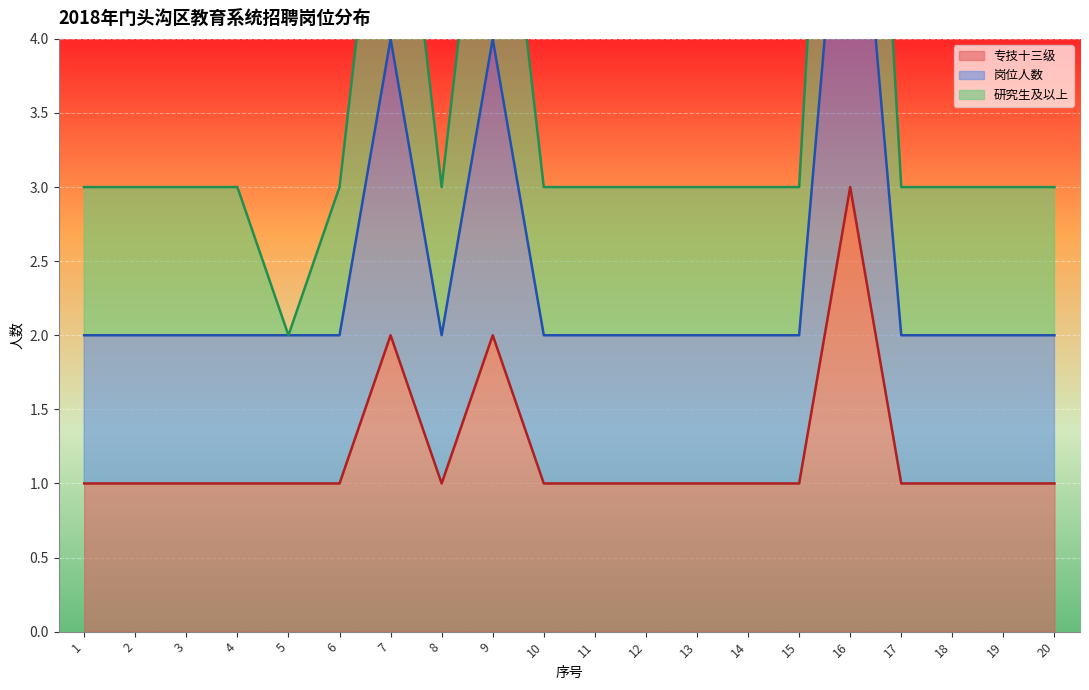

At which category does 岗位人数 reach its first local peak?

7